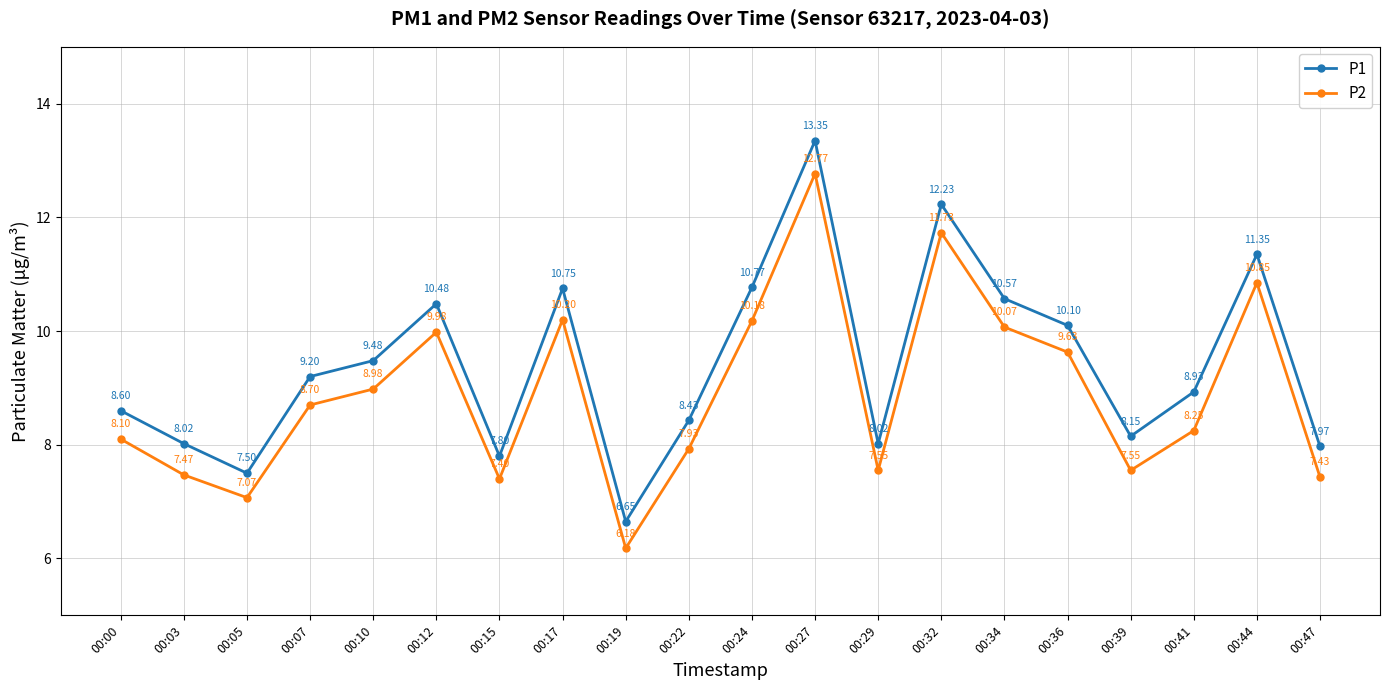

Which series has the widest spread of values?

P1